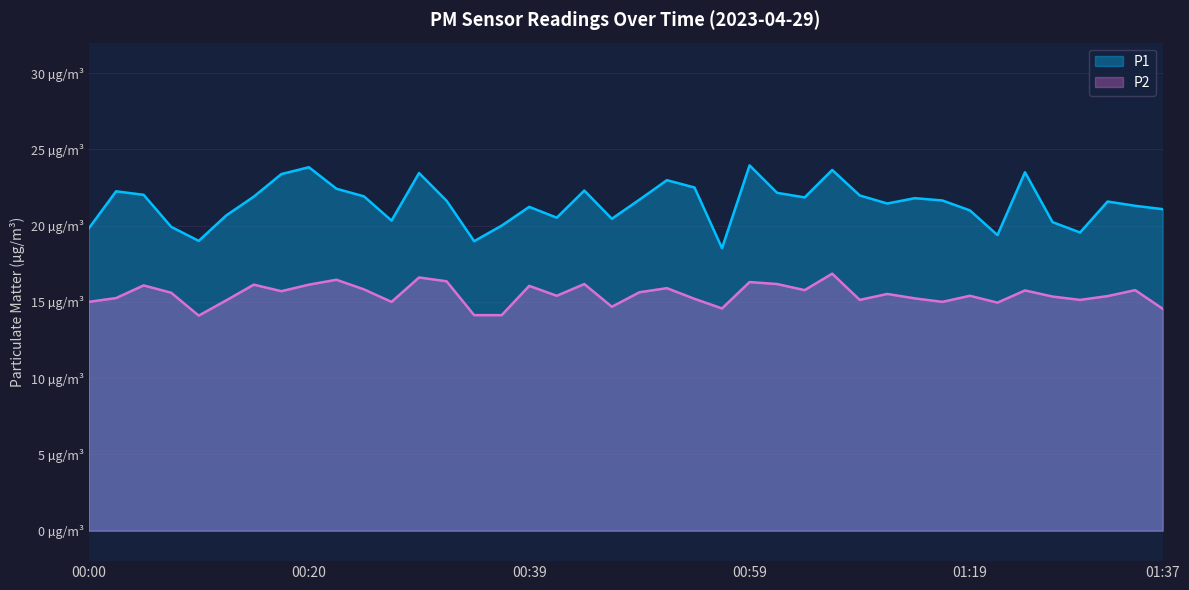

How many categories are shown in the chart?

40